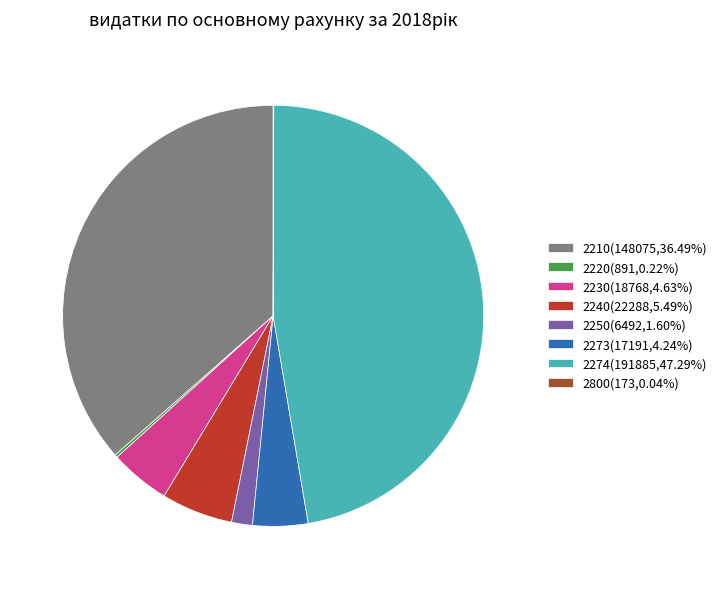

Approximately how many times larger is the value at 2240(22288,5.49%) compared to 2230(18768,4.63%)?

1.2